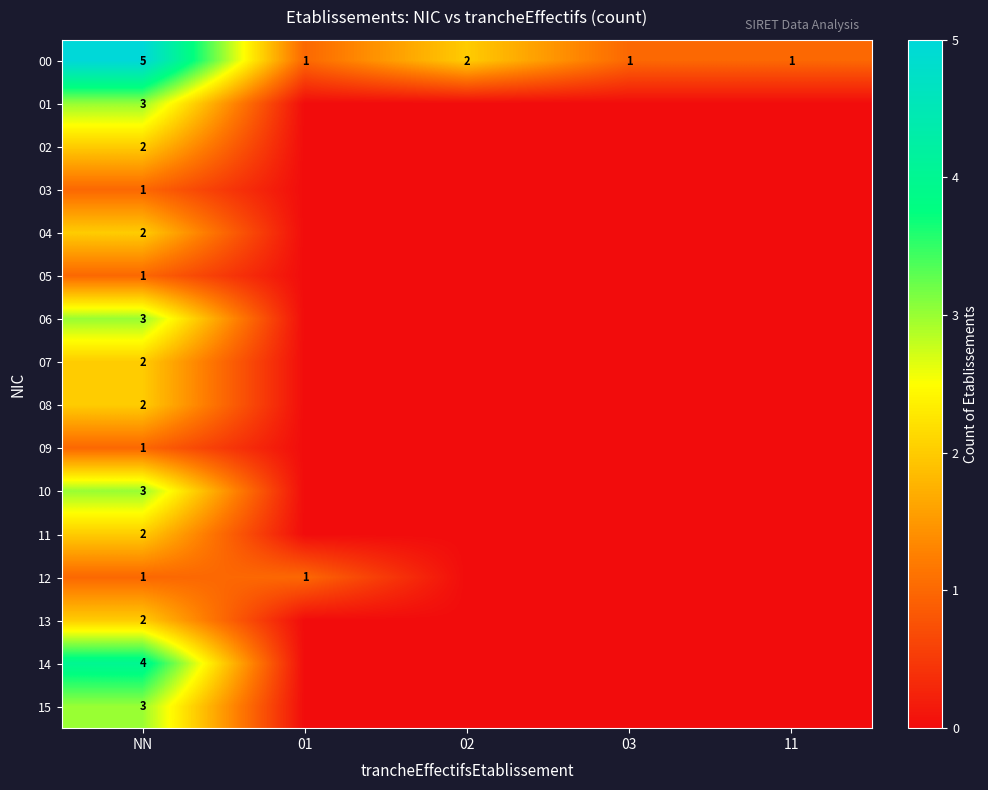

The 05 series shows 1 at NN. True or false?

True